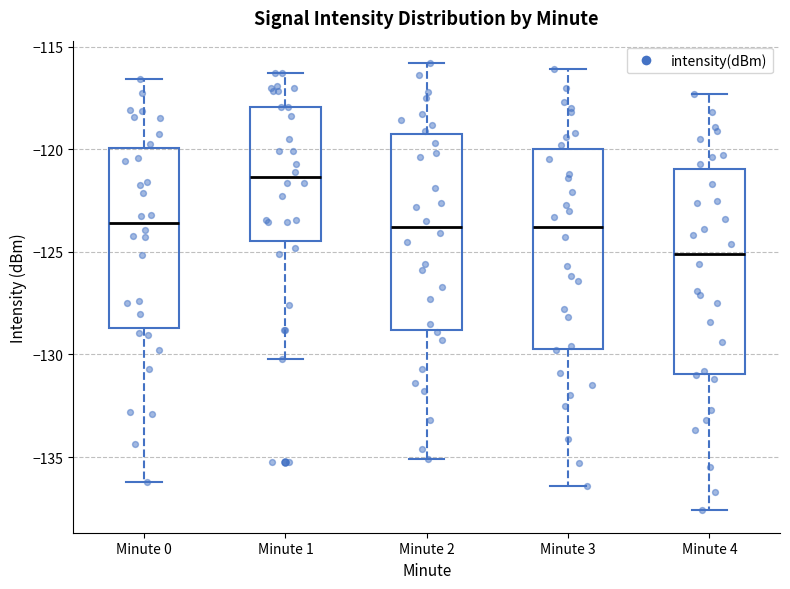

Which box's median line is the highest?

Minute 1